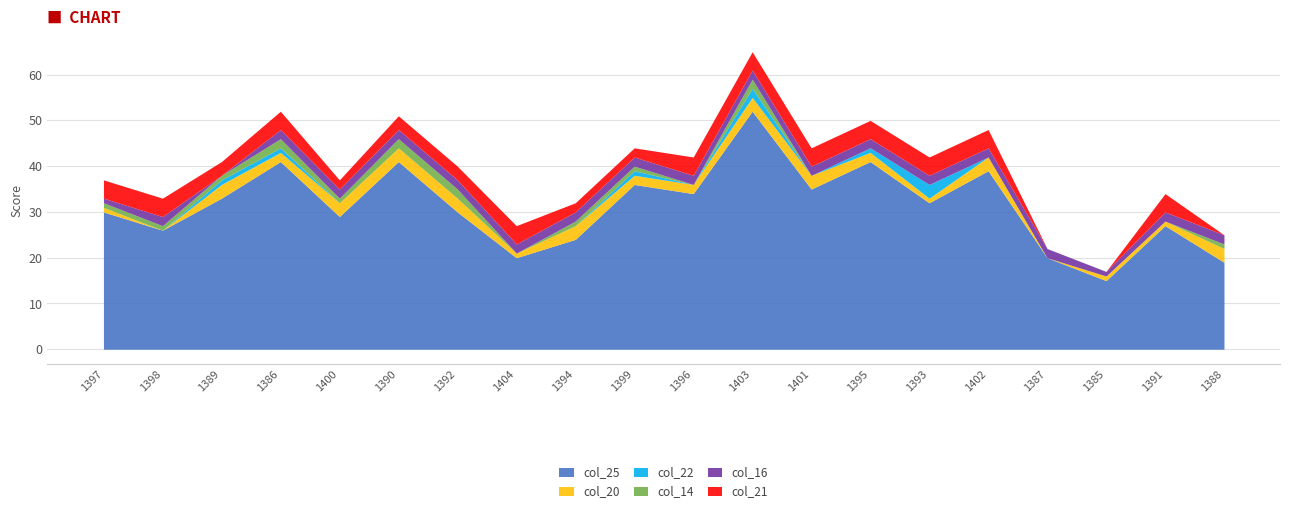

What position from the right is 20251394?

12